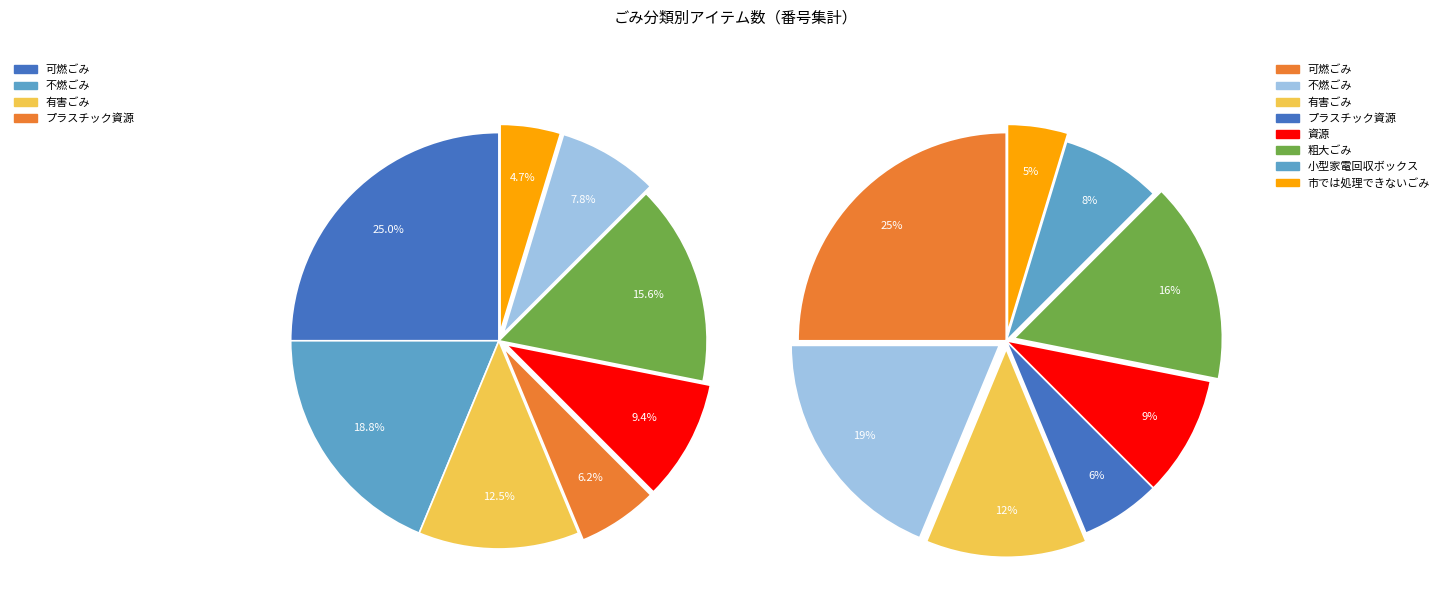

Which category has the biggest portion of the pie?

可燃ごみ